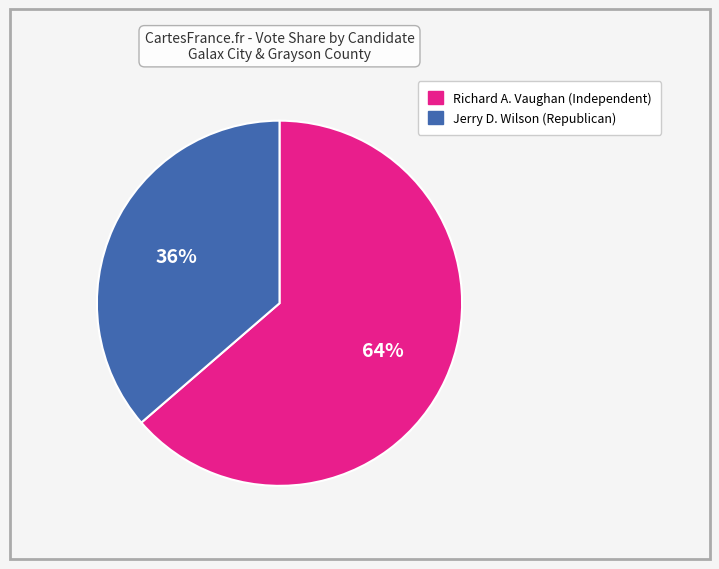

What is the ratio of the value at Jerry D. Wilson (Republican) to the value at Richard A. Vaughan (Independent)?

0.6